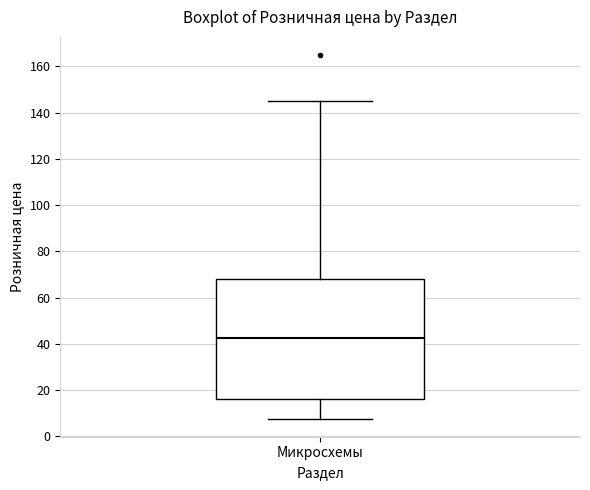

Read this box plot against the y-axis: the position of the median line, the range covered by the box, and the ends of both whiskers. The values are not printed on the chart, so give them approximately, as read against the axis.

median 42, box 16 to 68, whiskers 8 to 144